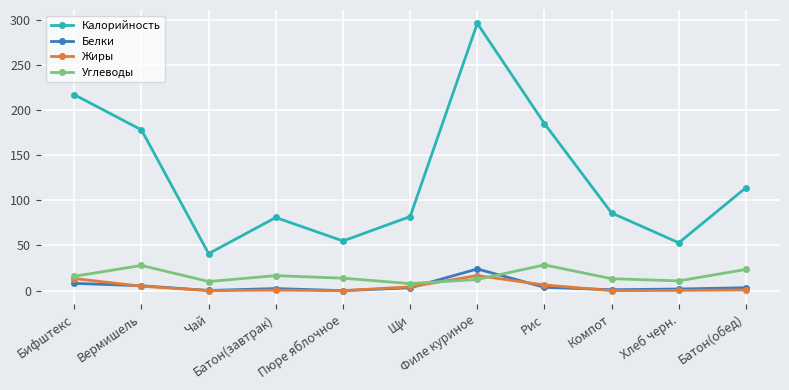

At which category does Калорийность reach its first local peak?

Батон(завтрак)